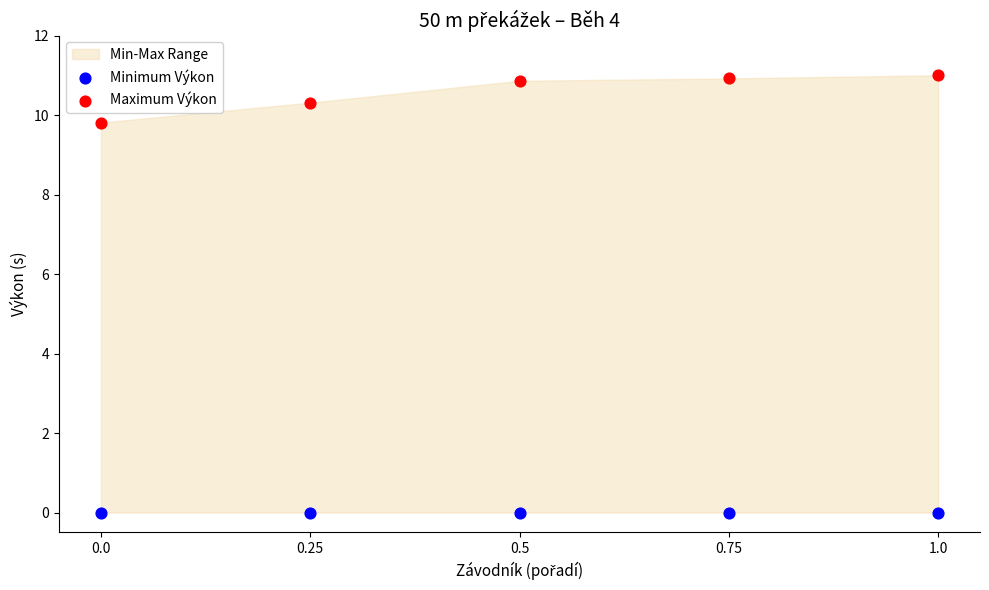

Which series contains the highest Y value?

Maximum Výkon